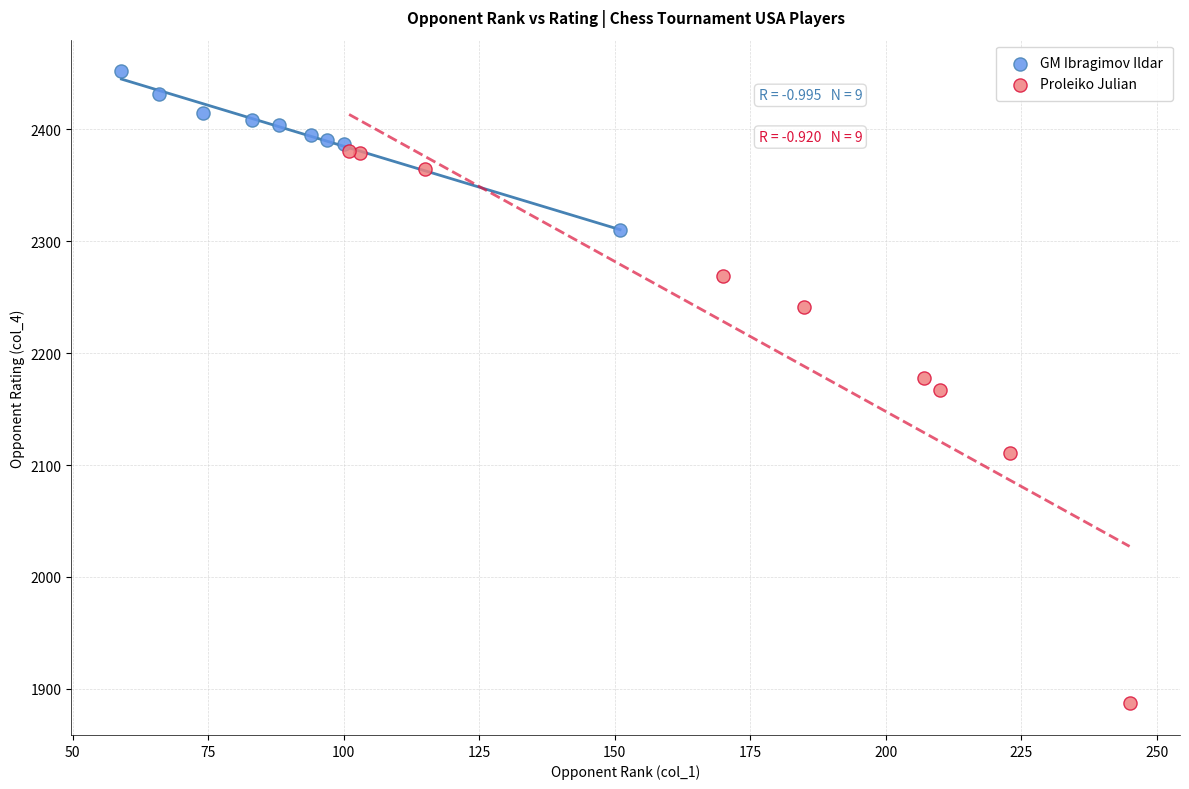

Which series reaches the minimum Y coordinate?

Proleiko Julian